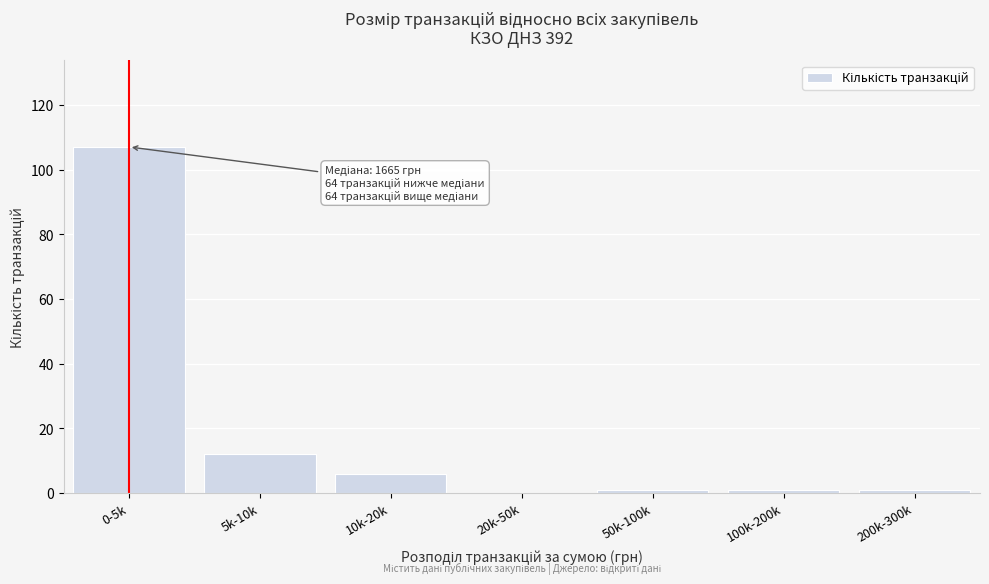

Reading left to right, transcribe all the data shown in this chart.

0-5k=107	5k-10k=12	10k-20k=6	20k-50k=0	50k-100k=1	100k-200k=1	200k-300k=1